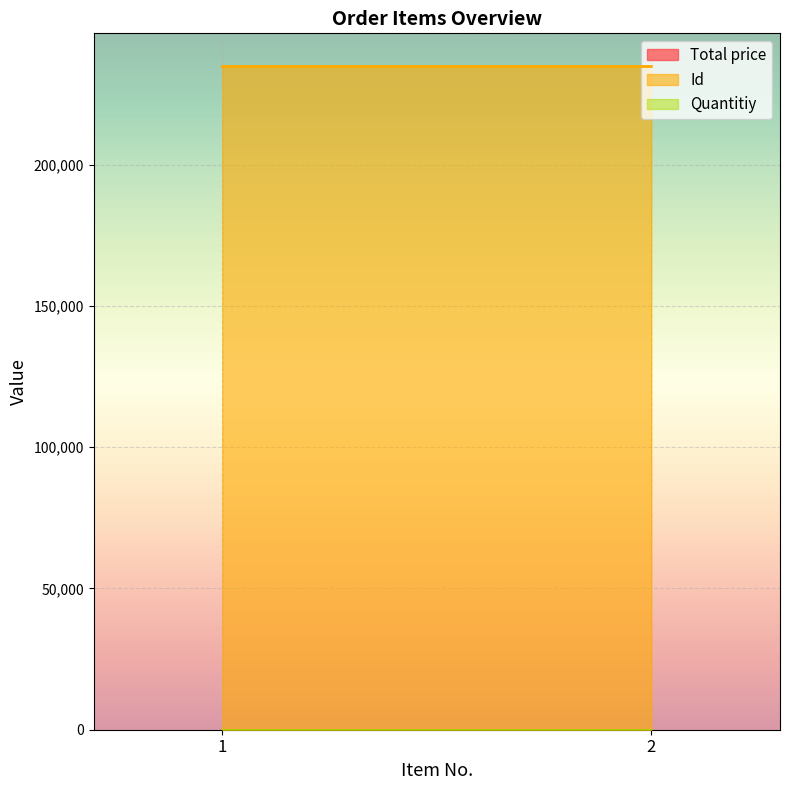

List the labels in order of Id value, largest first.

1, 2